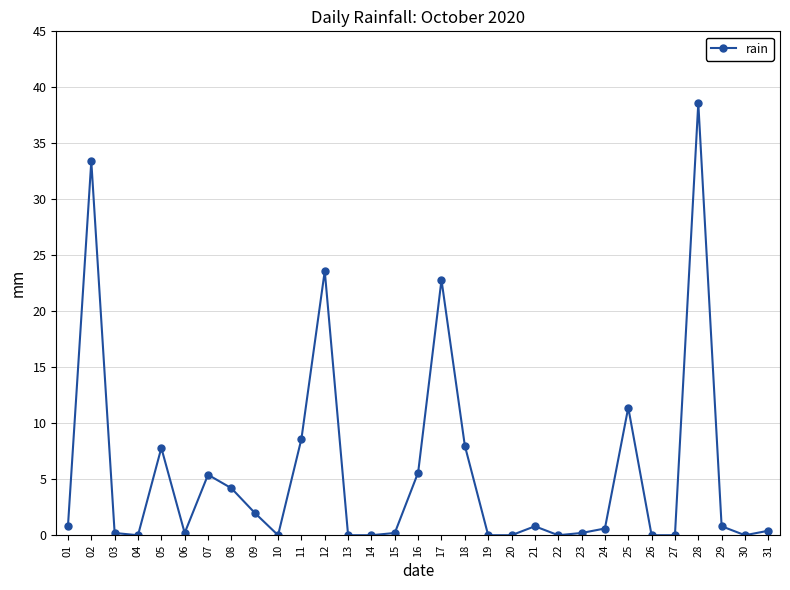

At which category does the data reach its first local peak?

02